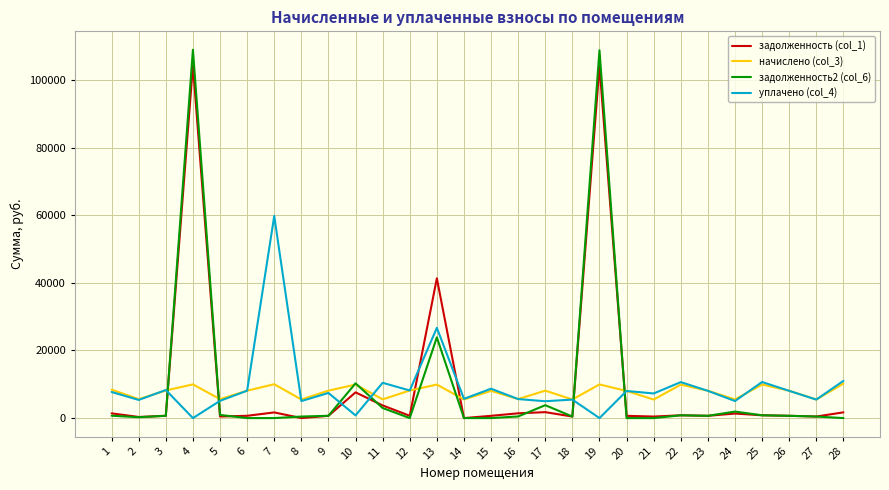

Which series has the largest range (max minus min)?

задолженность2 (col_6)